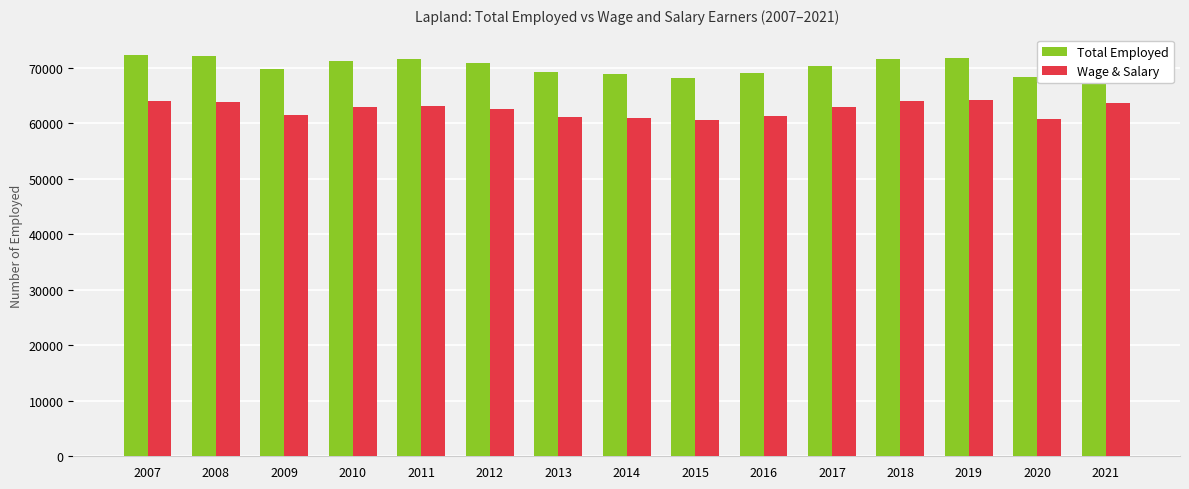

What is the total value across all series at 2019?

136015